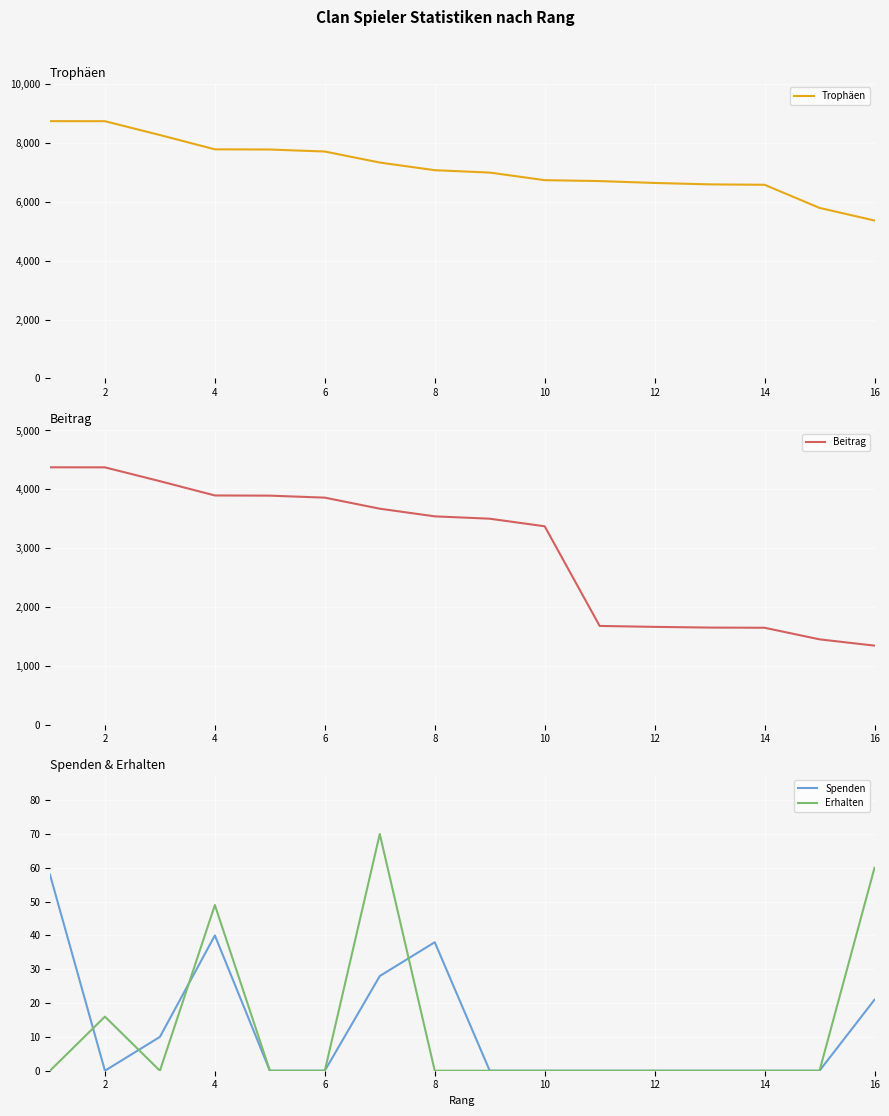

What is the greatest value displayed?

8749